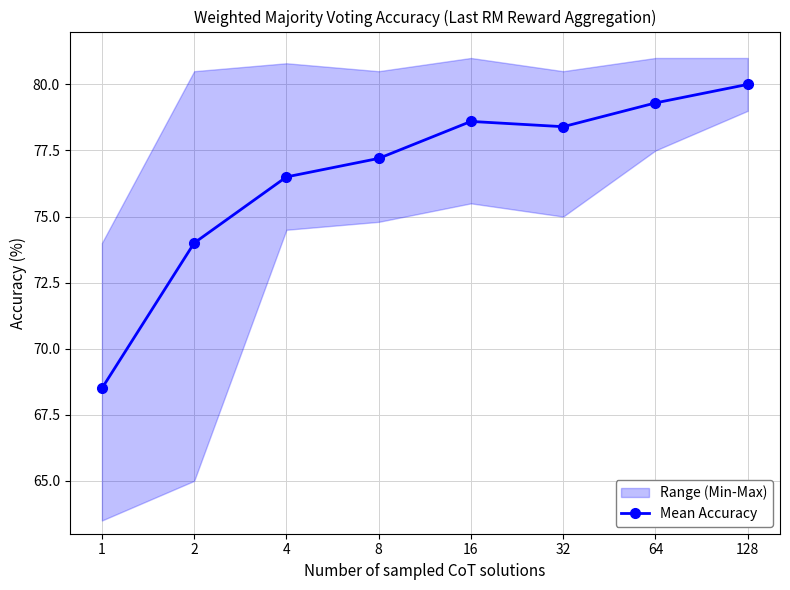

Rank the categories by value from highest to lowest.

128, 64, 16, 32, 8, 4, 2, 1